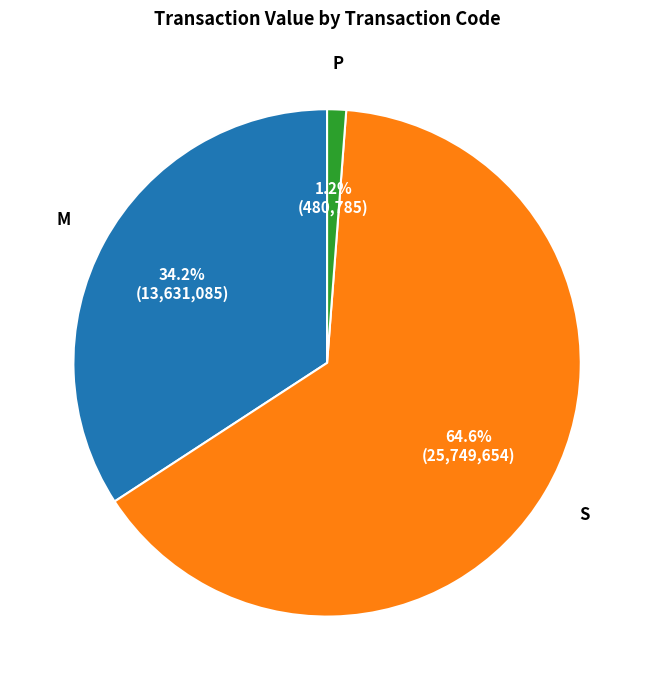

Is there a majority slice in this chart?

Yes